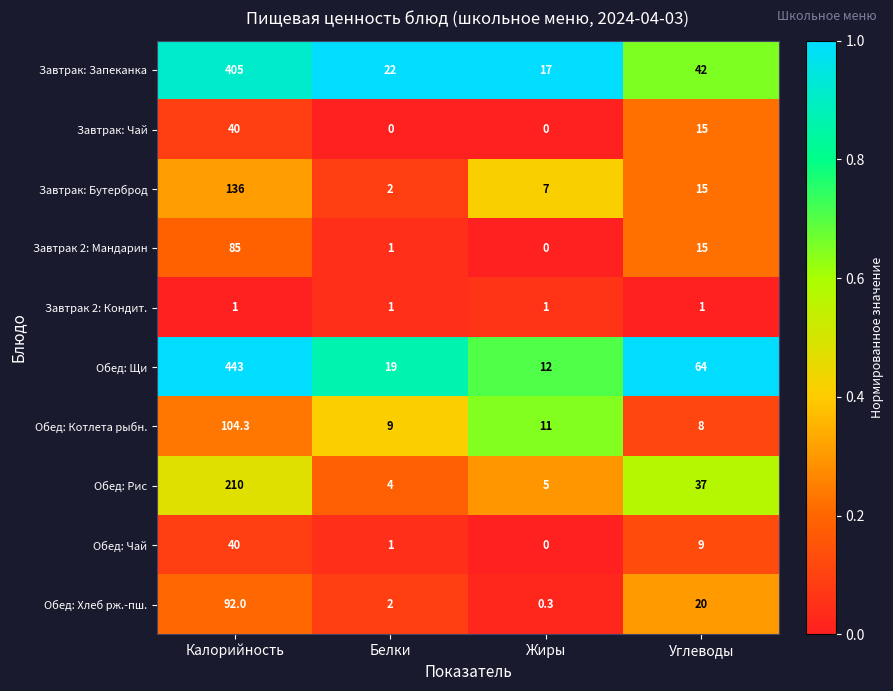

How many series are shown in this chart?

10